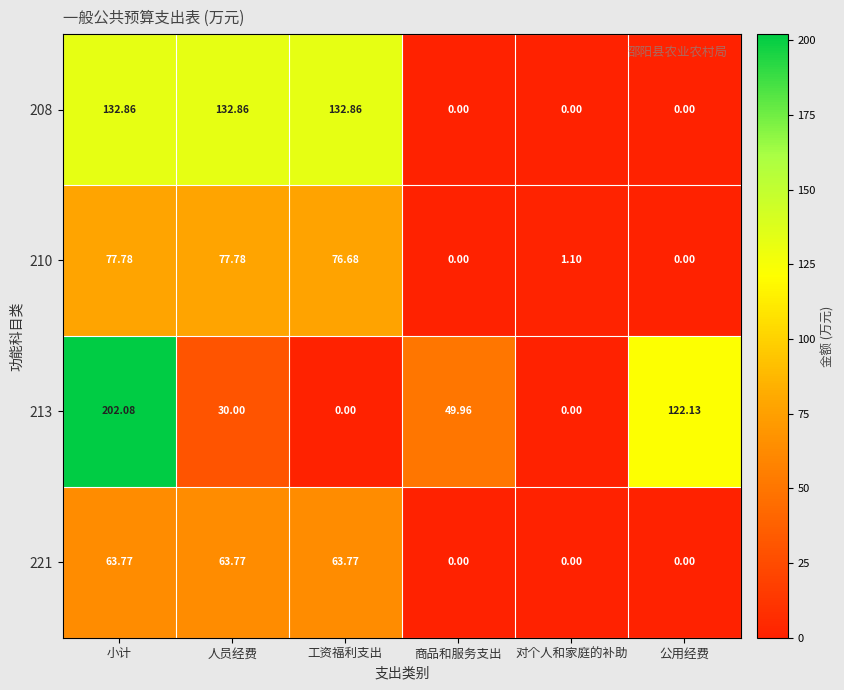

List the series in order of their peak value, lowest first.

221, 210, 208, 213